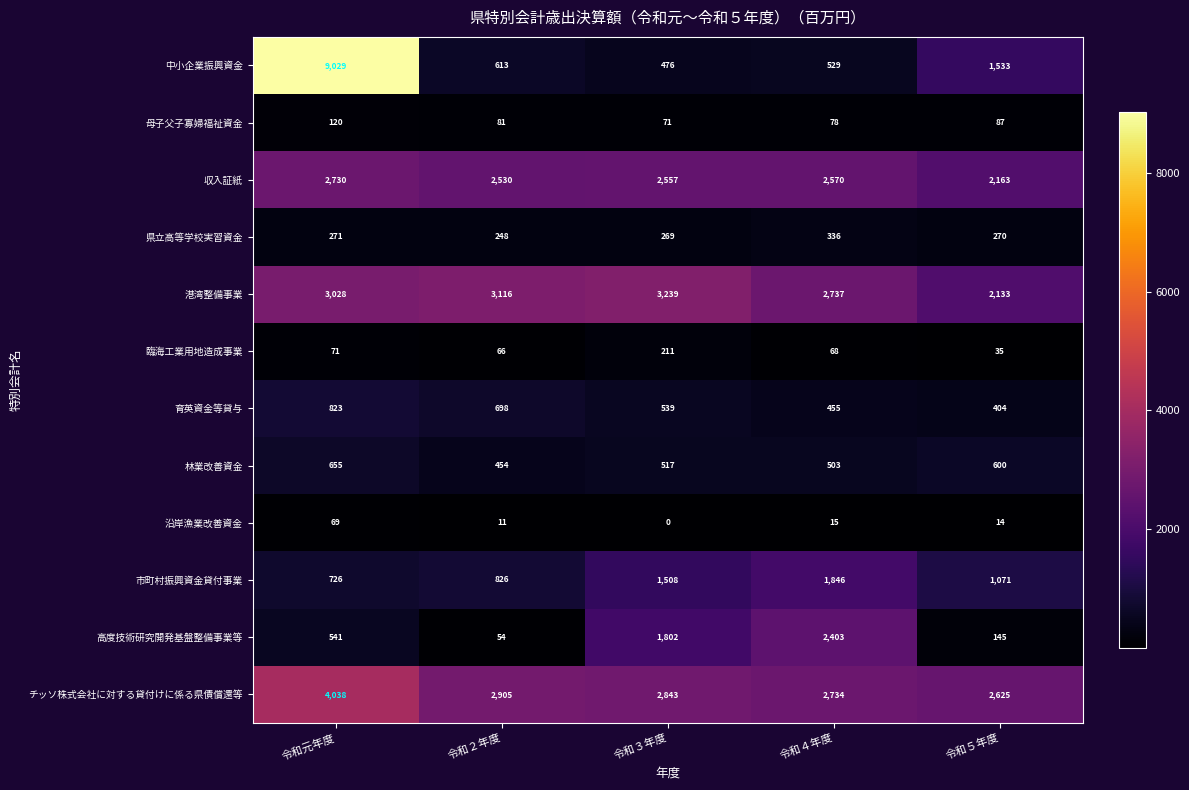

What is the sum of all 臨海工業用地造成事業 values?

451